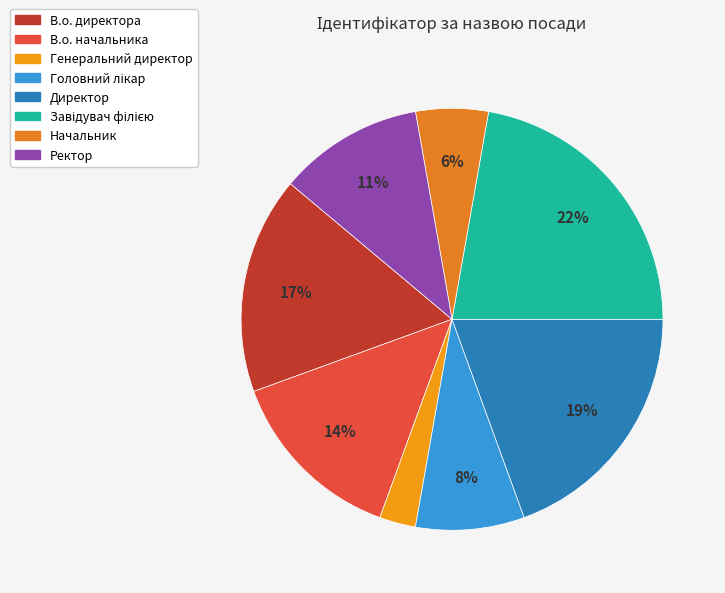

What percentage is the Головний лікар slice, to the nearest percent?

8%